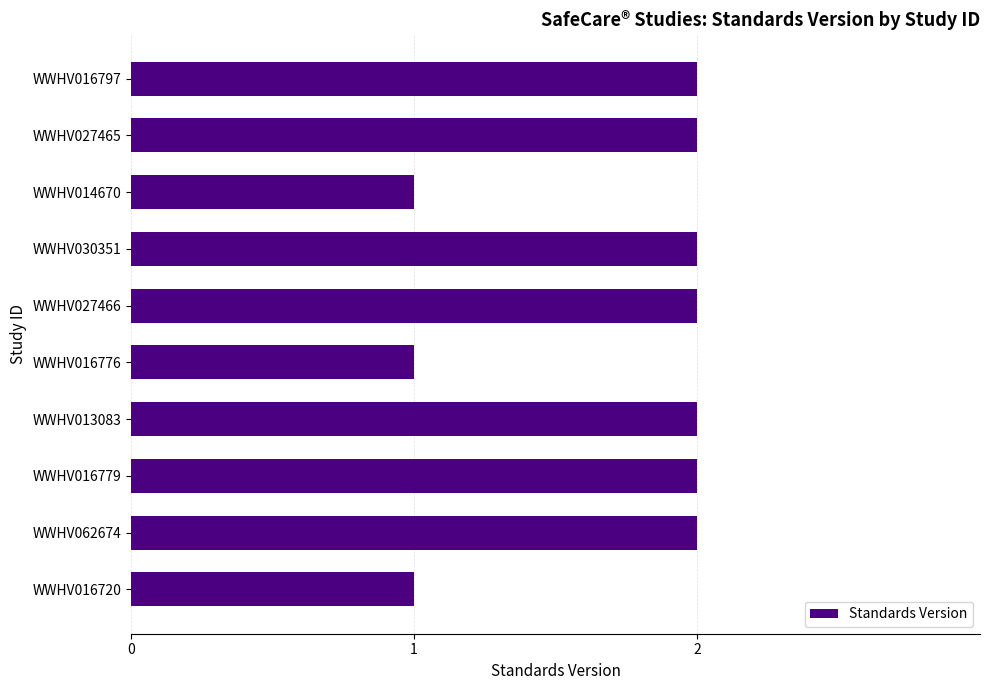

Approximately how many times larger is the value at WWHV016797 compared to WWHV016779?

1.0